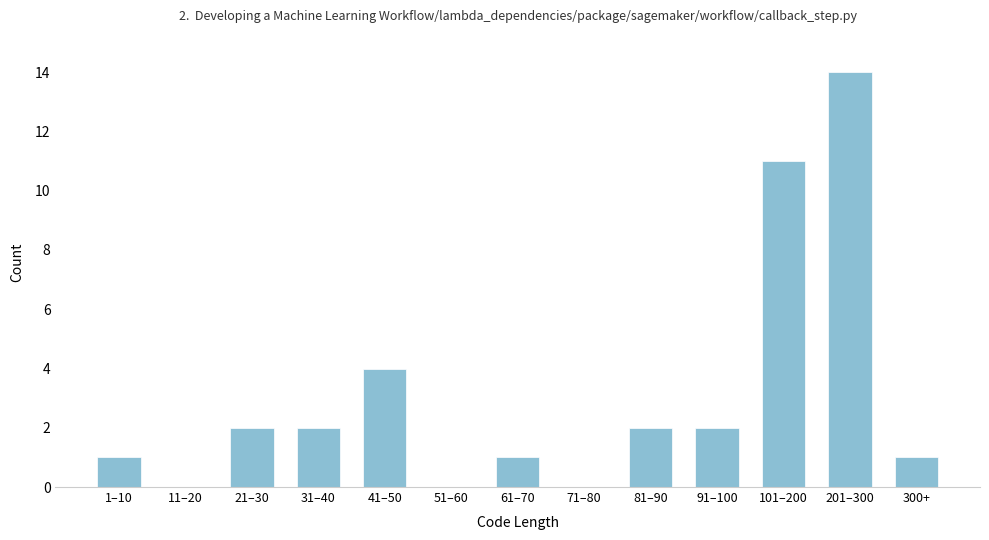

Reading left to right, extract all data points from this chart.

1–10=1	11–20=0	21–30=2	31–40=2	41–50=4	51–60=0	61–70=1	71–80=0	81–90=2	91–100=2	101–200=11	201–300=14	300+=1